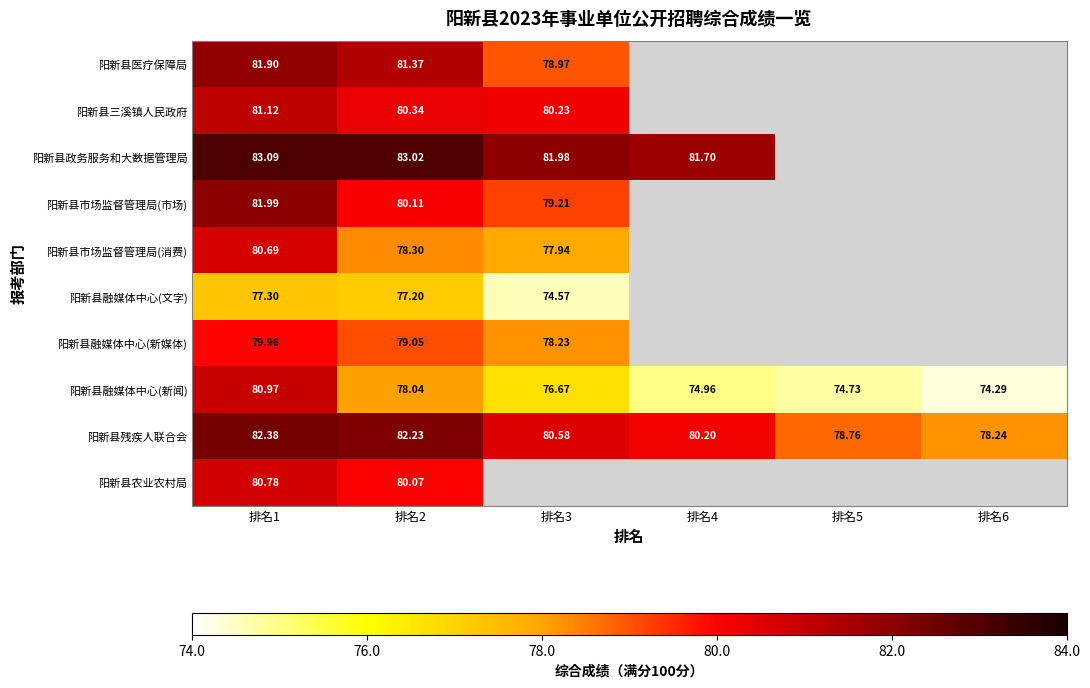

At 排名2, list the series in order from largest to smallest.

阳新县政务服务和大数据管理局, 阳新县残疾人联合会, 阳新县医疗保障局, 阳新县三溪镇人民政府, 阳新县市场监督管理局(市场), 阳新县农业农村局, 阳新县融媒体中心(新媒体), 阳新县市场监督管理局(消费), 阳新县融媒体中心(新闻), 阳新县融媒体中心(文字)